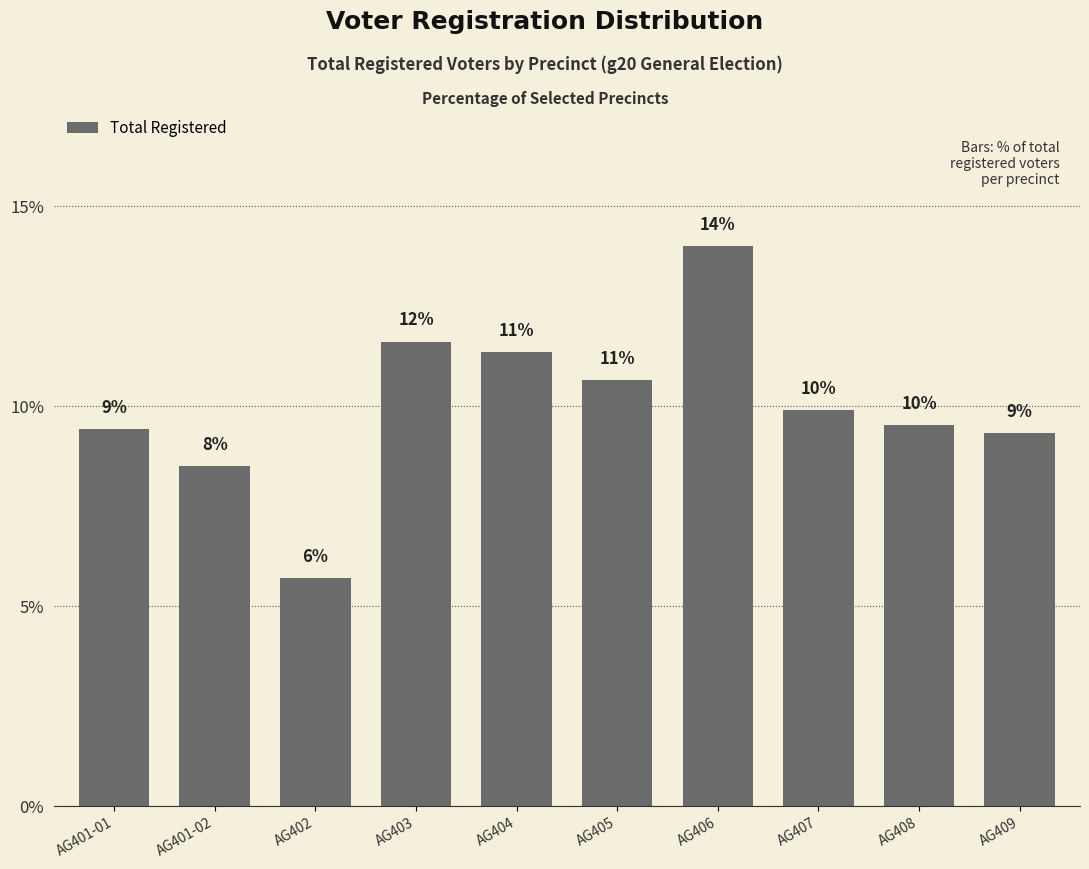

How many bars are there in total?

10